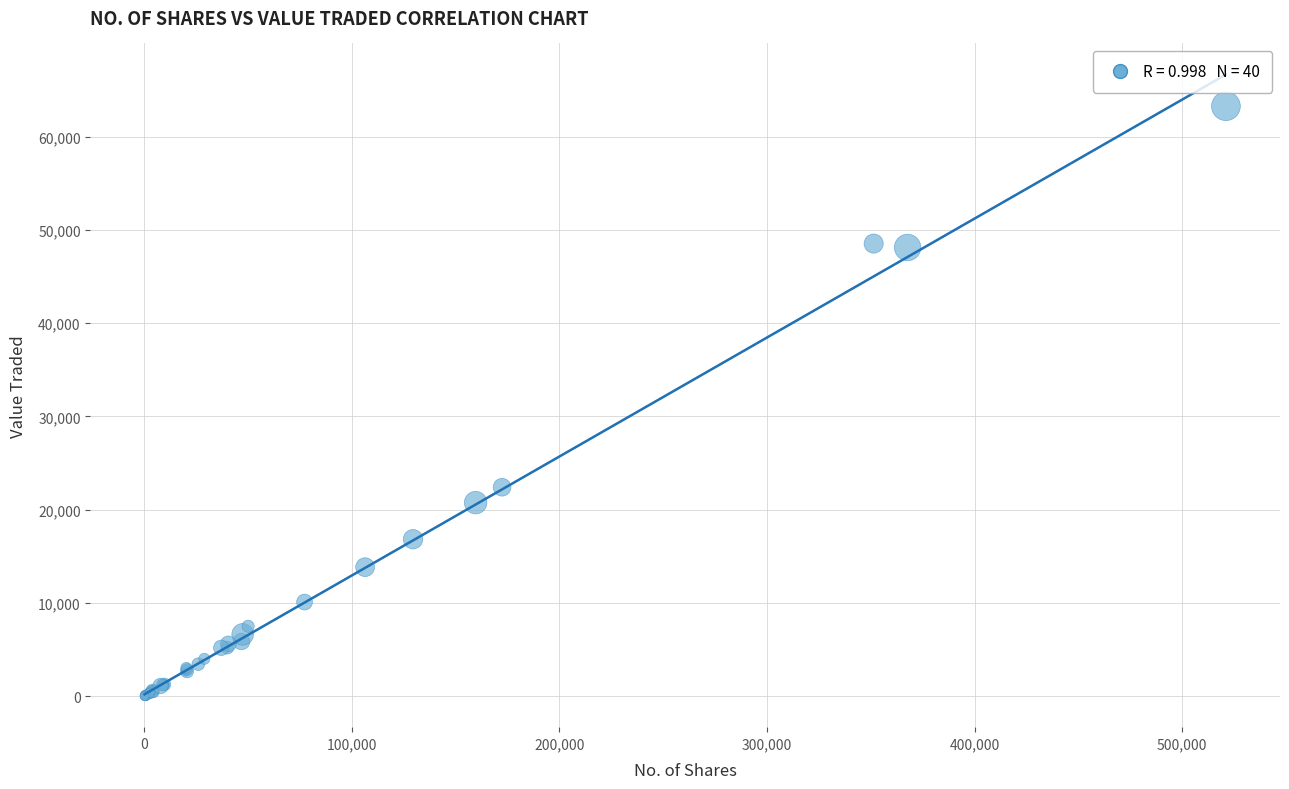

What Y value in the scatter plot is closest to 31636?

22405